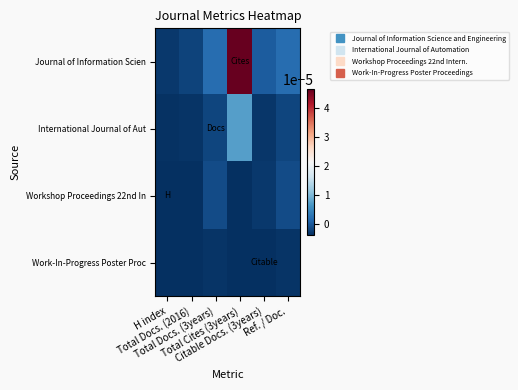

How many series are shown in this chart?

4